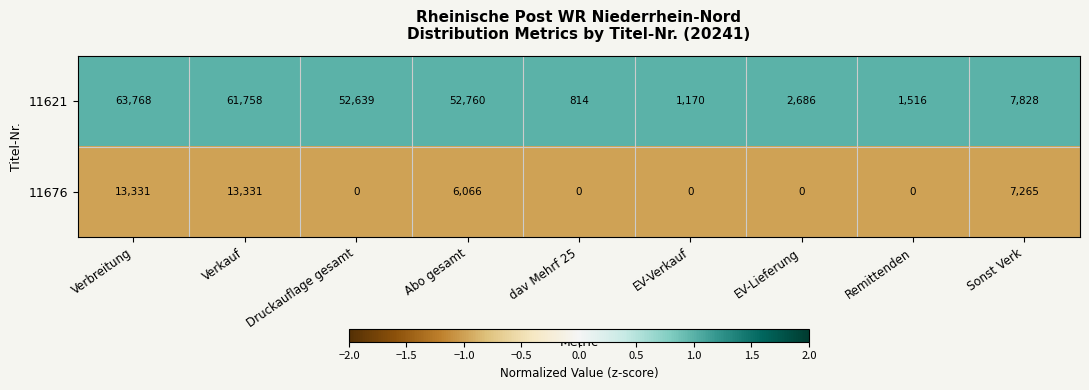

Reading right to left, extract all data points from this chart.

11621: 7828	1516	2686	1170	814	52760	52639	61758	63768
11676: 7265	0	0	0	0	6066	0	13331	13331